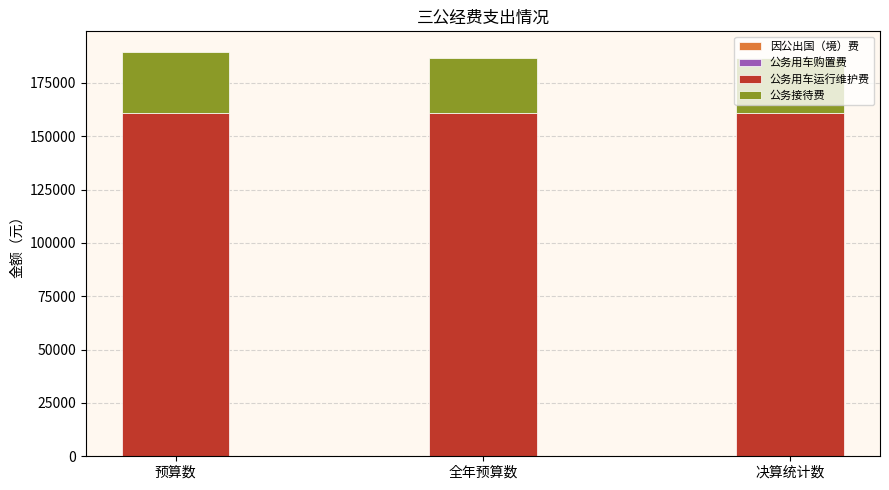

What is the sum of the 公务用车运行维护费 values at 预算数 and 决算统计数?

321672